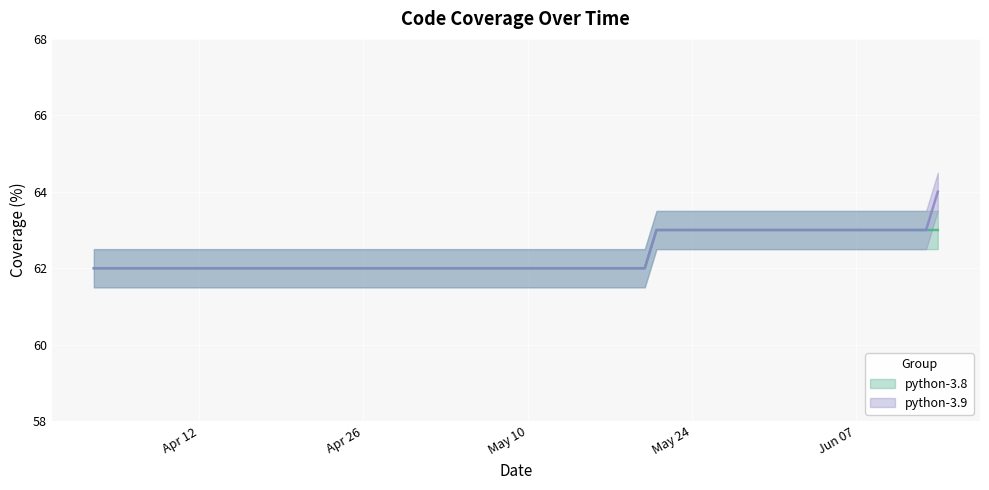

Is it true that python-3.8 equals 104 at 2022-05-19?

False